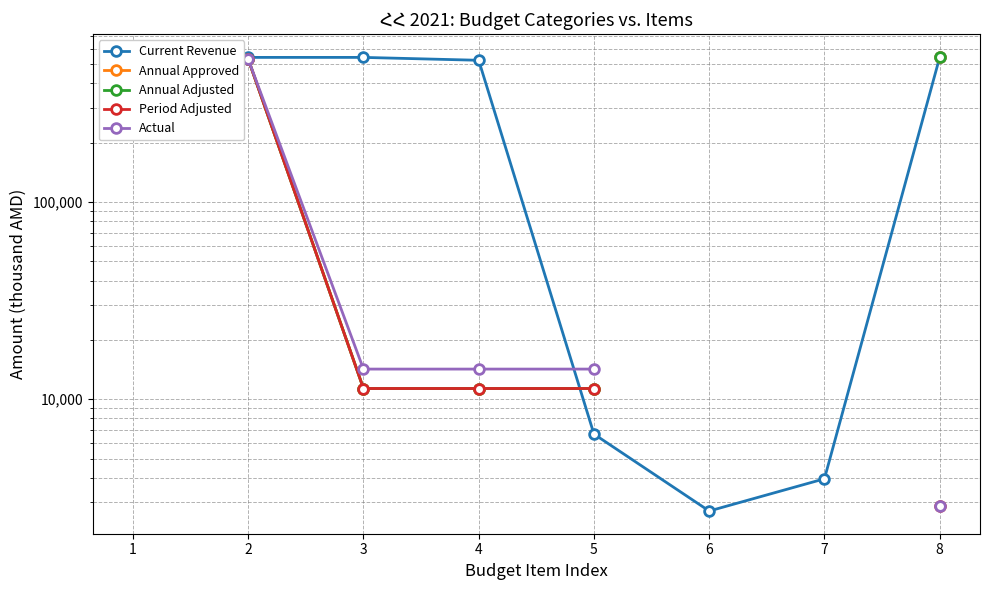

The value of Current Revenue at 6 is 2707.3. True or false?

True